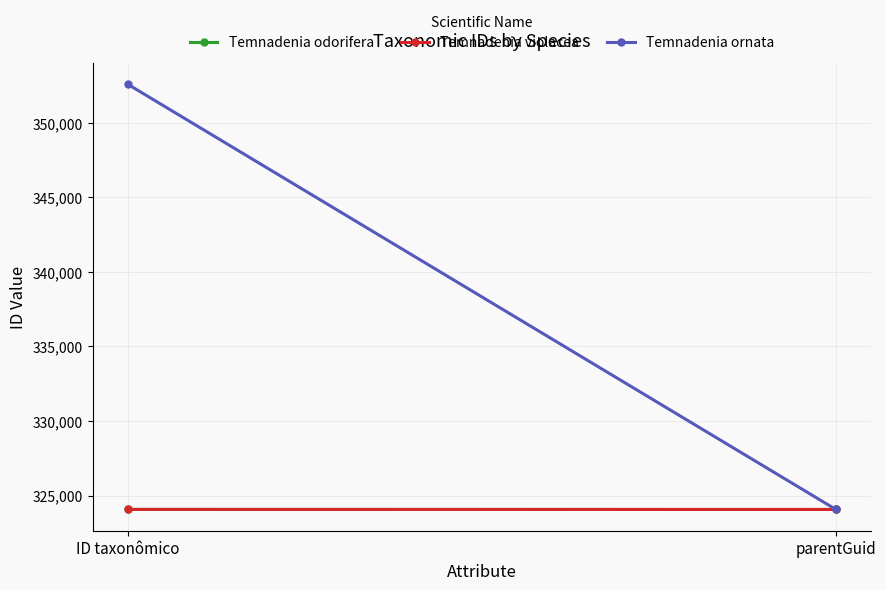

Count the Temnadenia violacea values in the range 324066 to 324070.

2